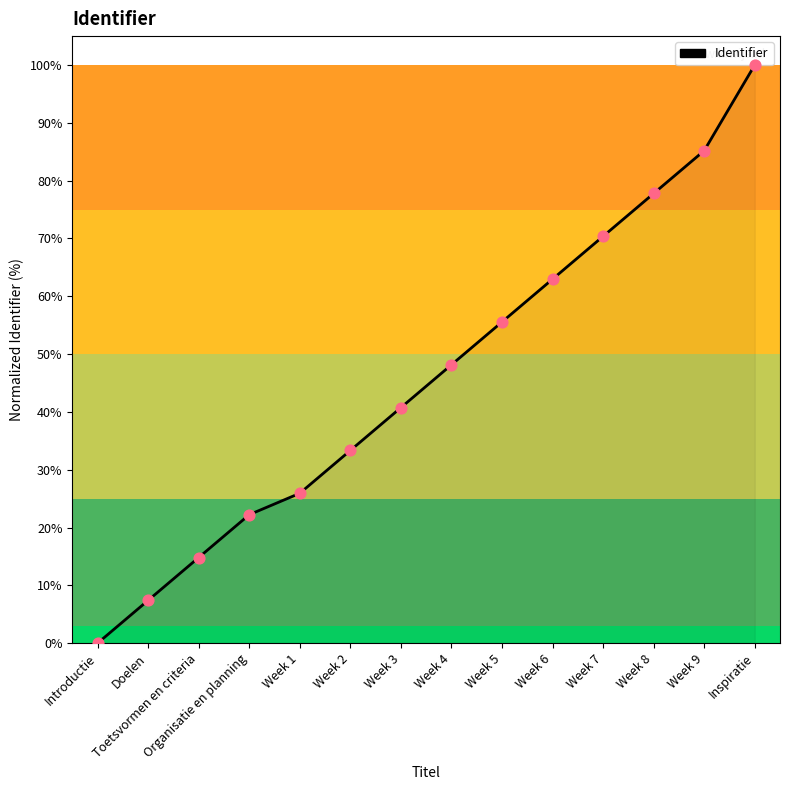

Between Introductie and Week 6, which is larger?

Week 6